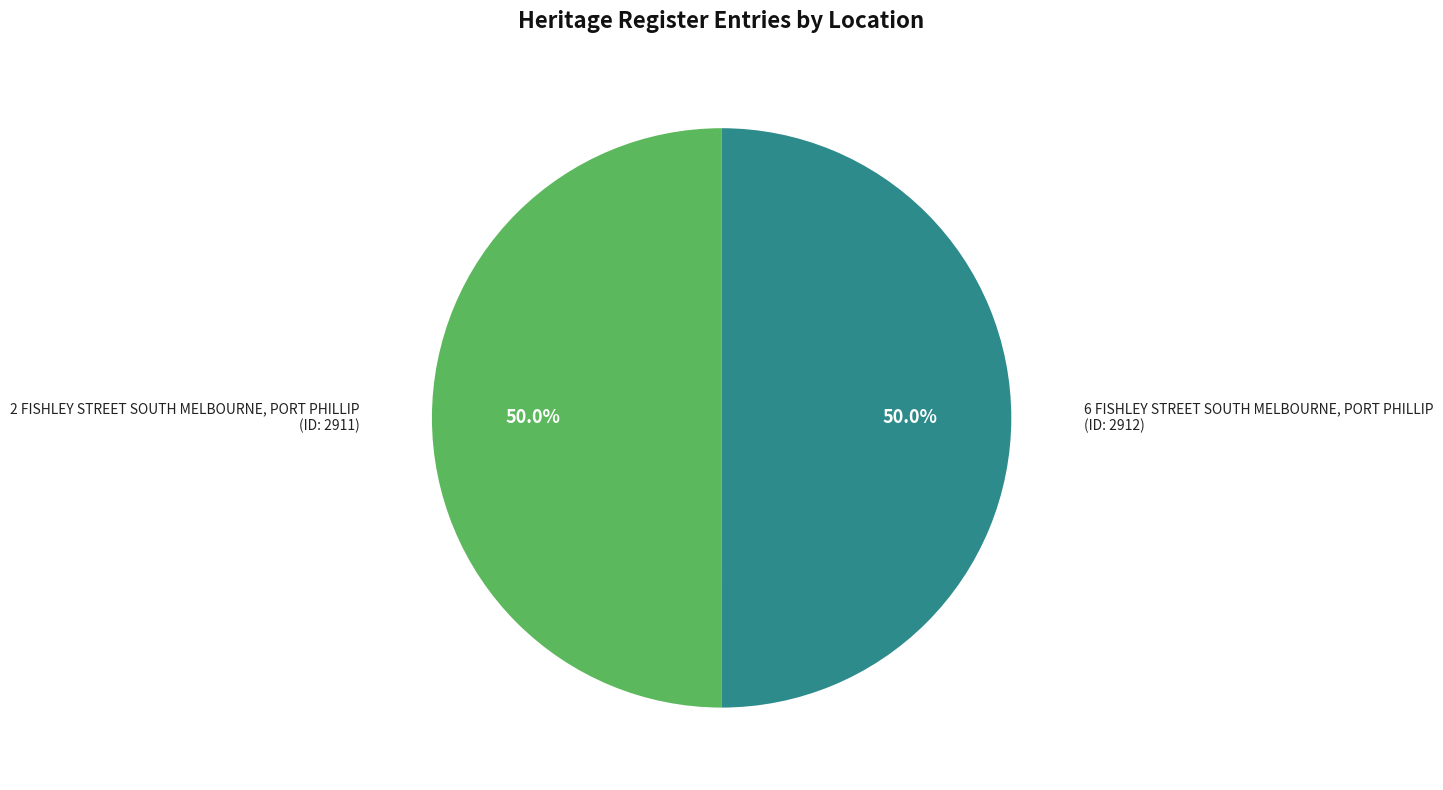

What is the ratio of the value at 2 FISHLEY STREET SOUTH MELBOURNE, PORT PHILLIP to the value at 6 FISHLEY STREET SOUTH MELBOURNE, PORT PHILLIP?

1.0